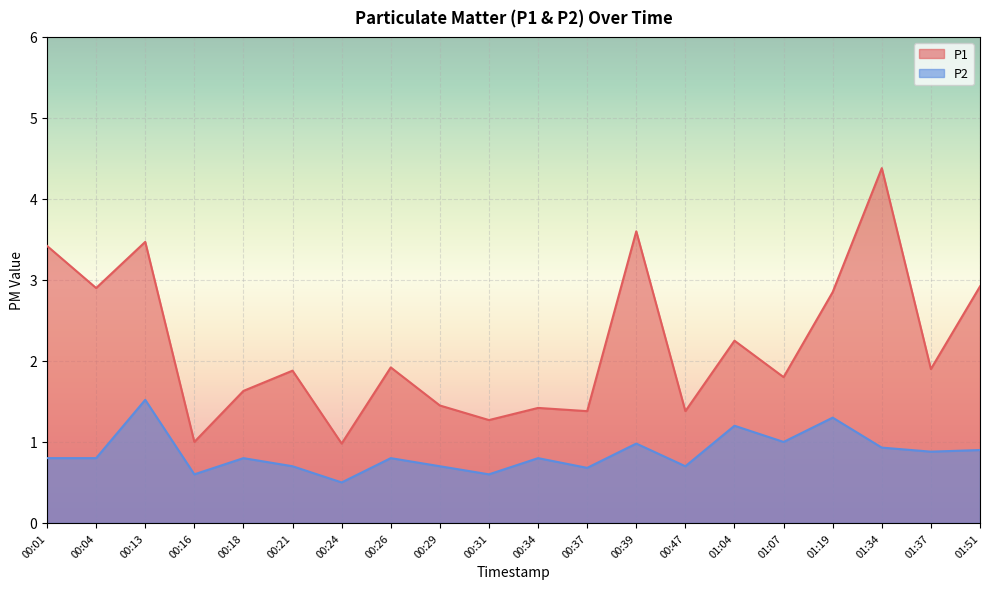

True or false: P2 and P1 cross at least once.

False